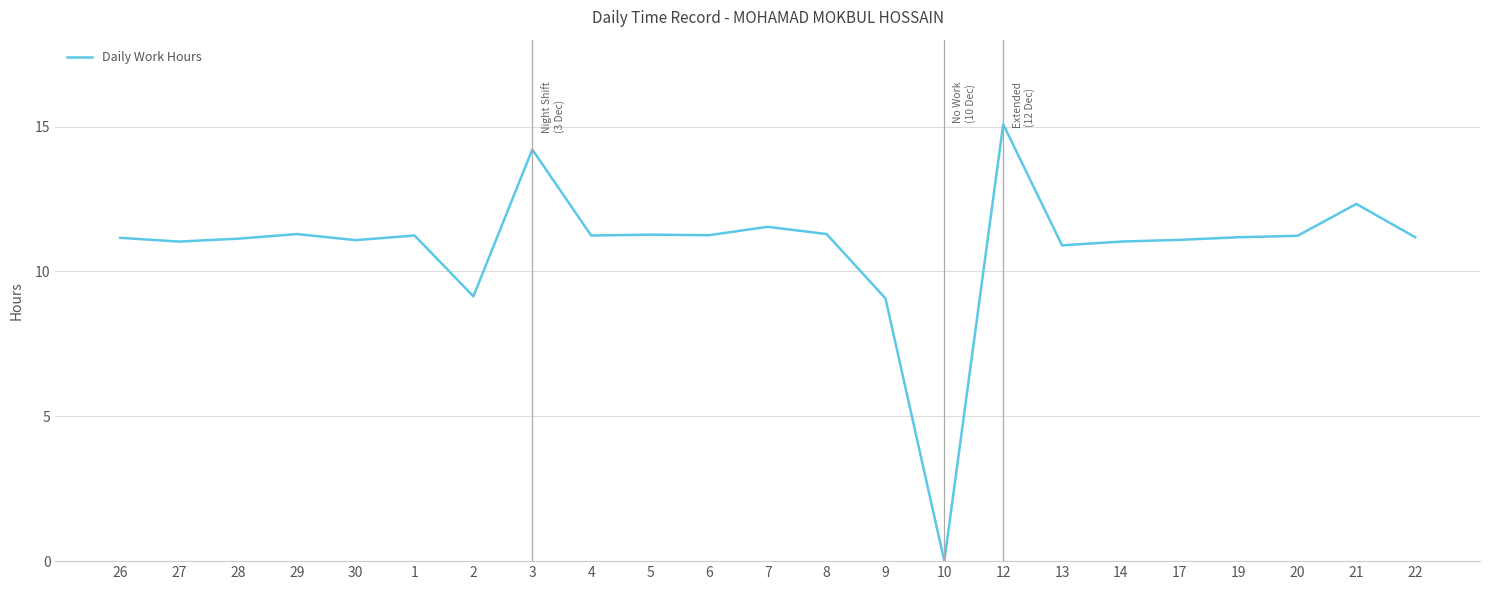

What is the difference between the maximum and minimum values?

15.1